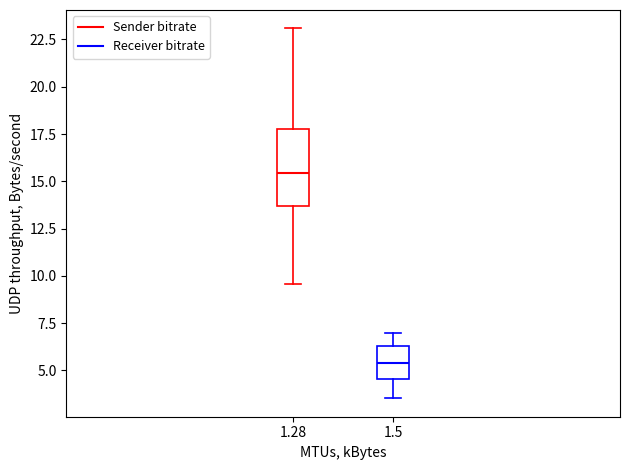

Where does the lower whisker of the box at x = 1.5 end on the y-axis? The values are not printed on the chart, so give them approximately, as read against the axis.

3.5